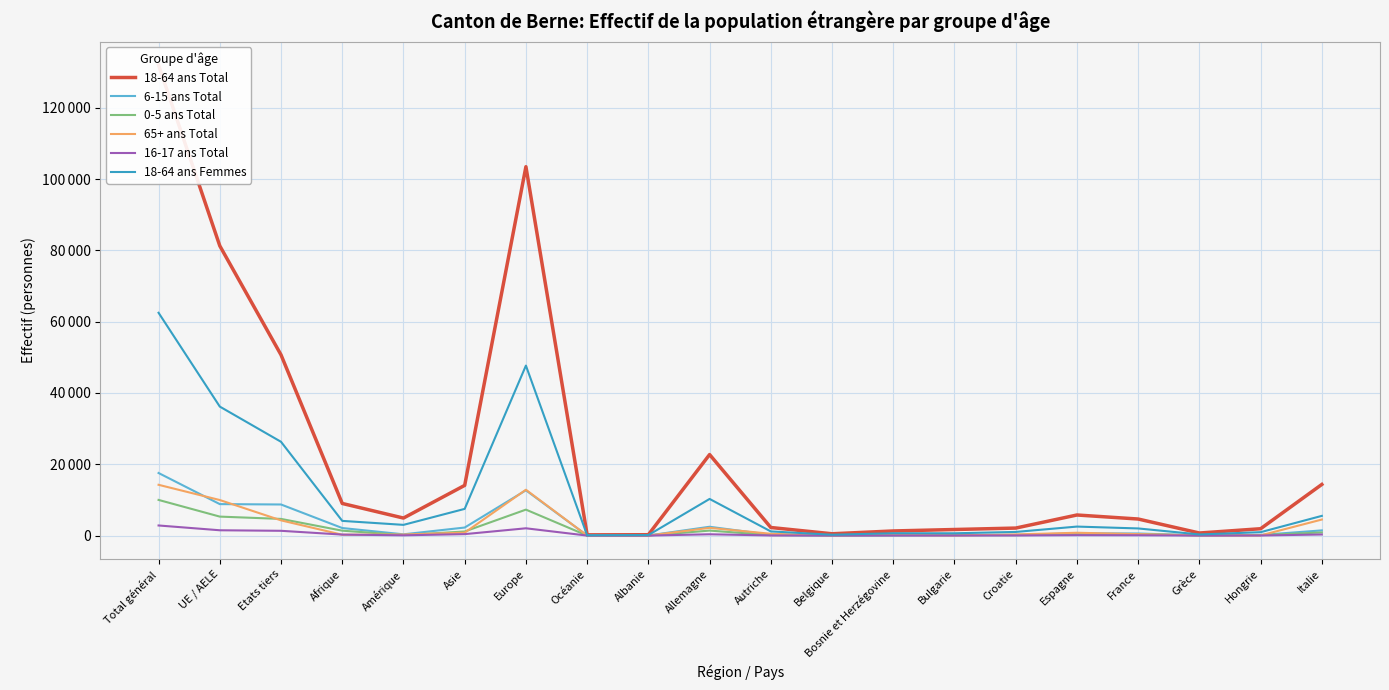

At which label does 6-15 ans Total first exceed 591?

Total général